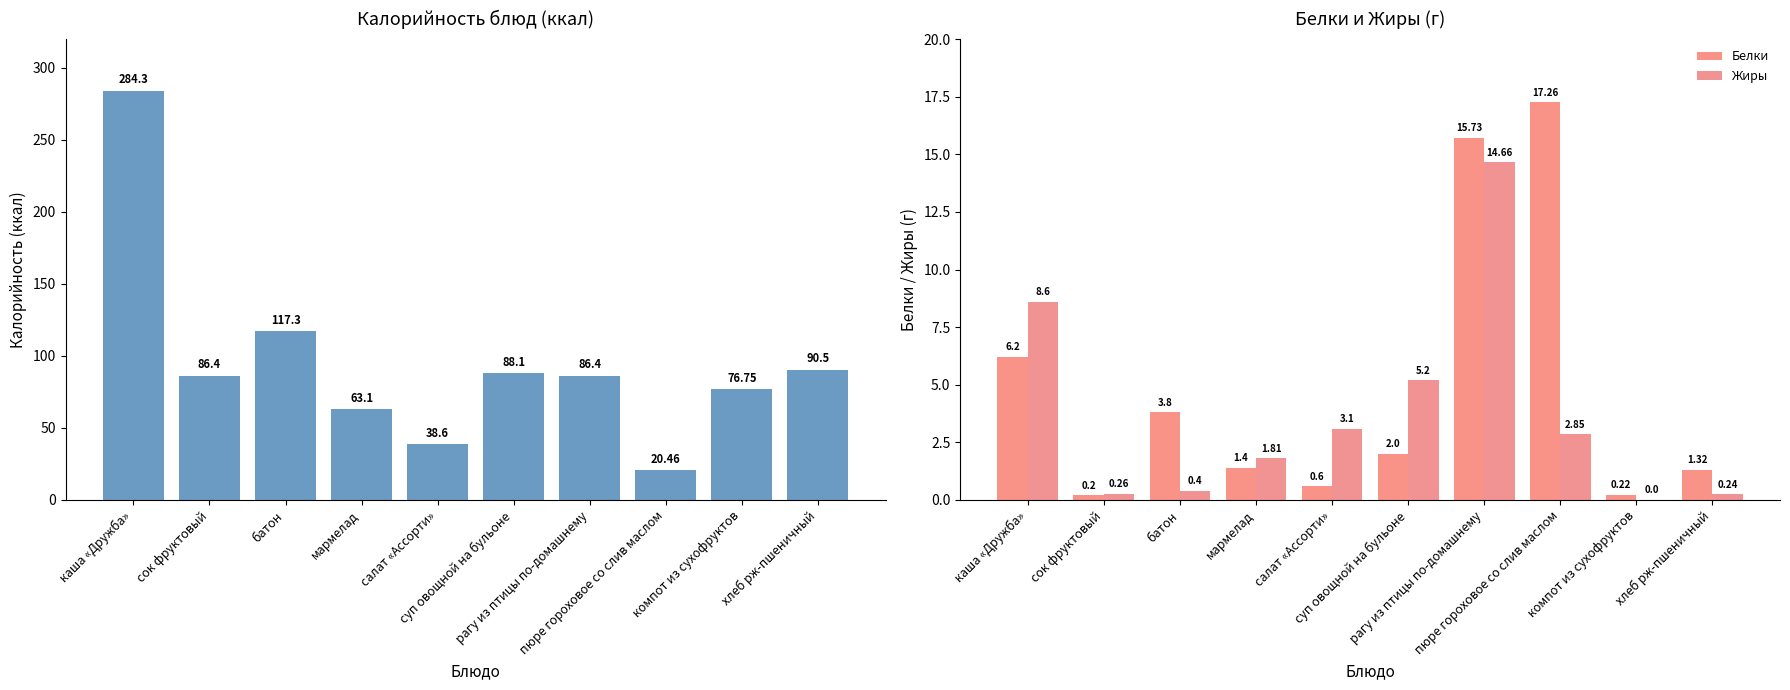

What is the average value of the Белки series?

4.9